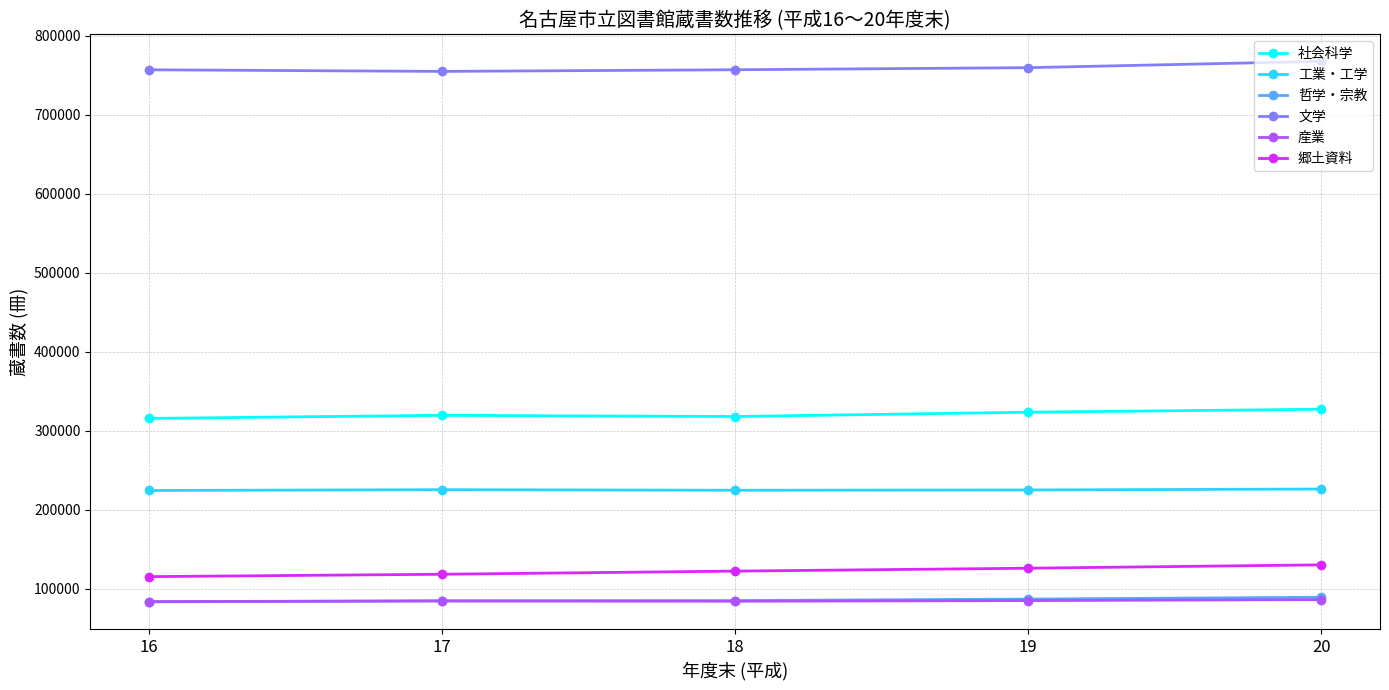

True or false: 工業・工学 has a value of 109377 at 19.

False